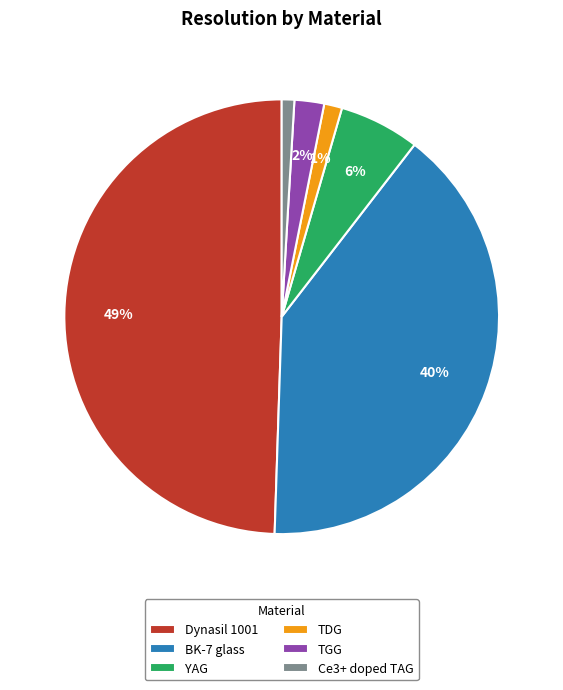

True or false: BK-7 glass accounts for 40% of the total.

True